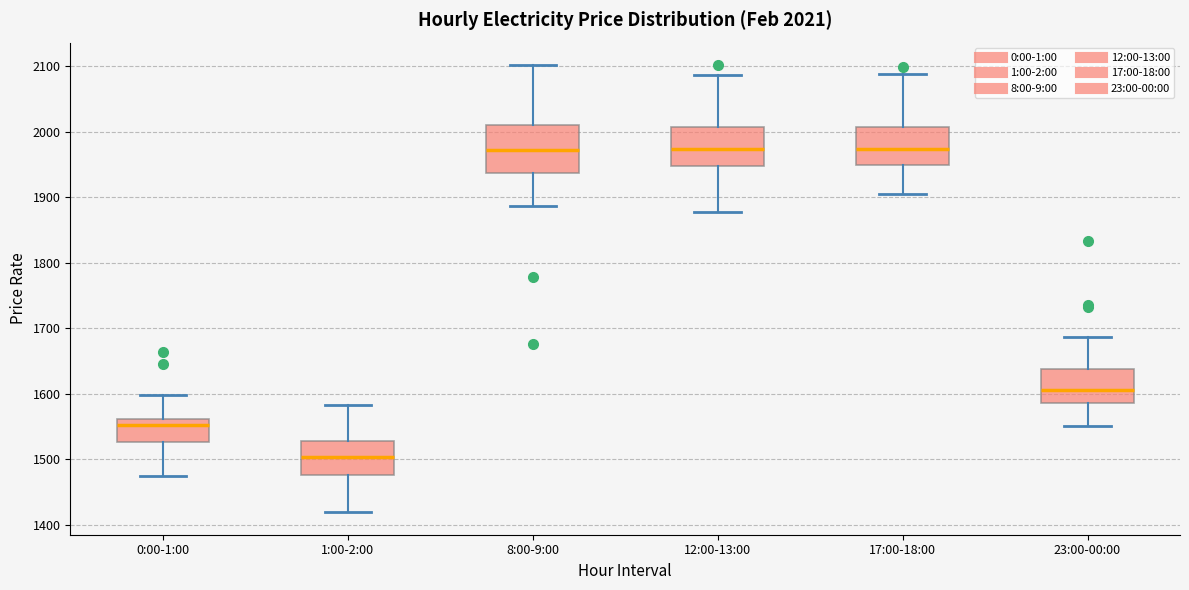

Which box is the tallest, from its lower edge to its upper edge?

8:00-9:00